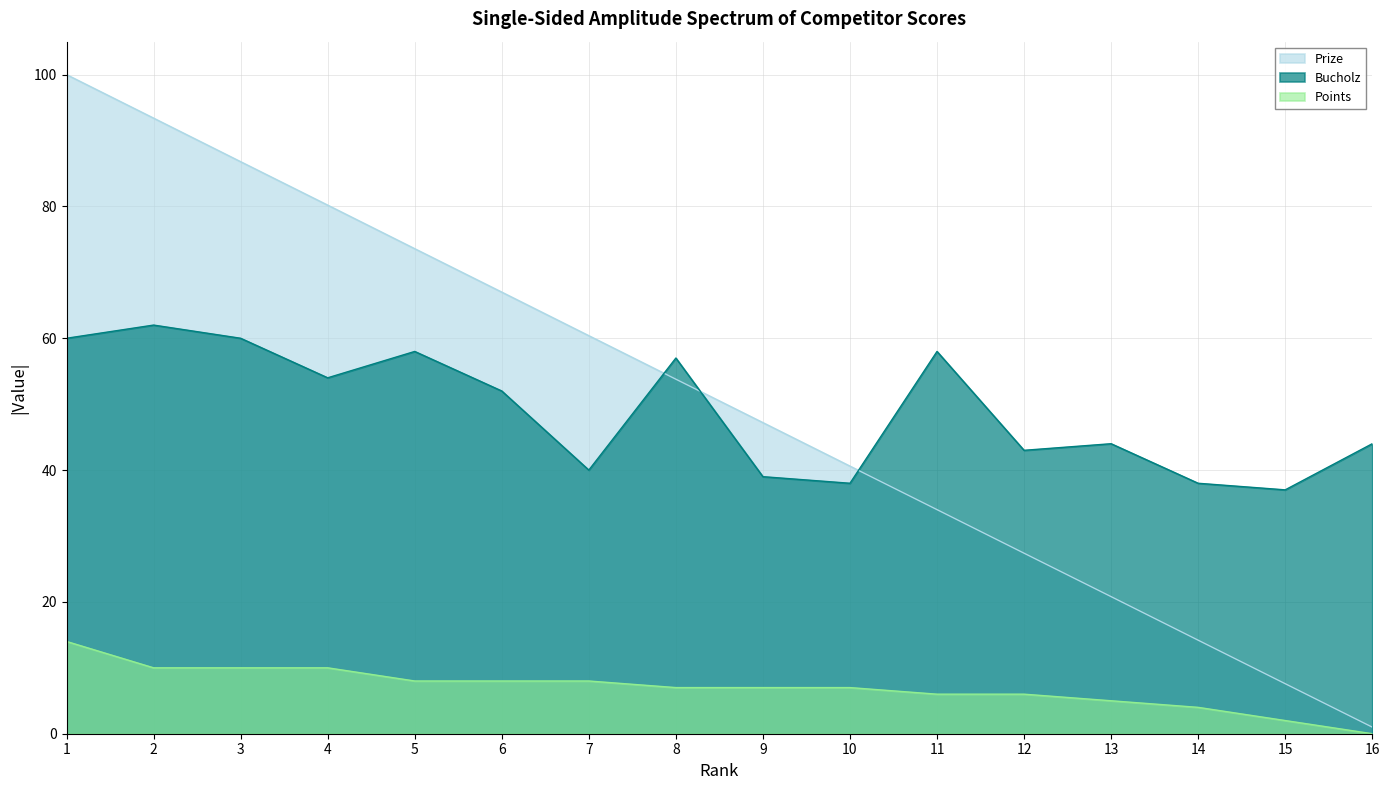

What is the value of the Prize point at the 10th from the left?

40.6